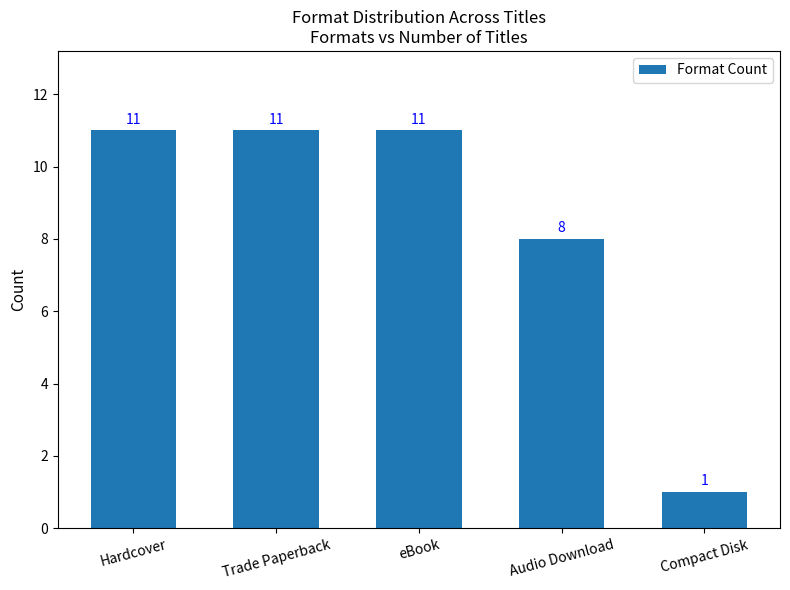

Reading right to left, list all the values displayed in this chart.

Compact Disk=1	Audio Download=8	eBook=11	Trade Paperback=11	Hardcover=11